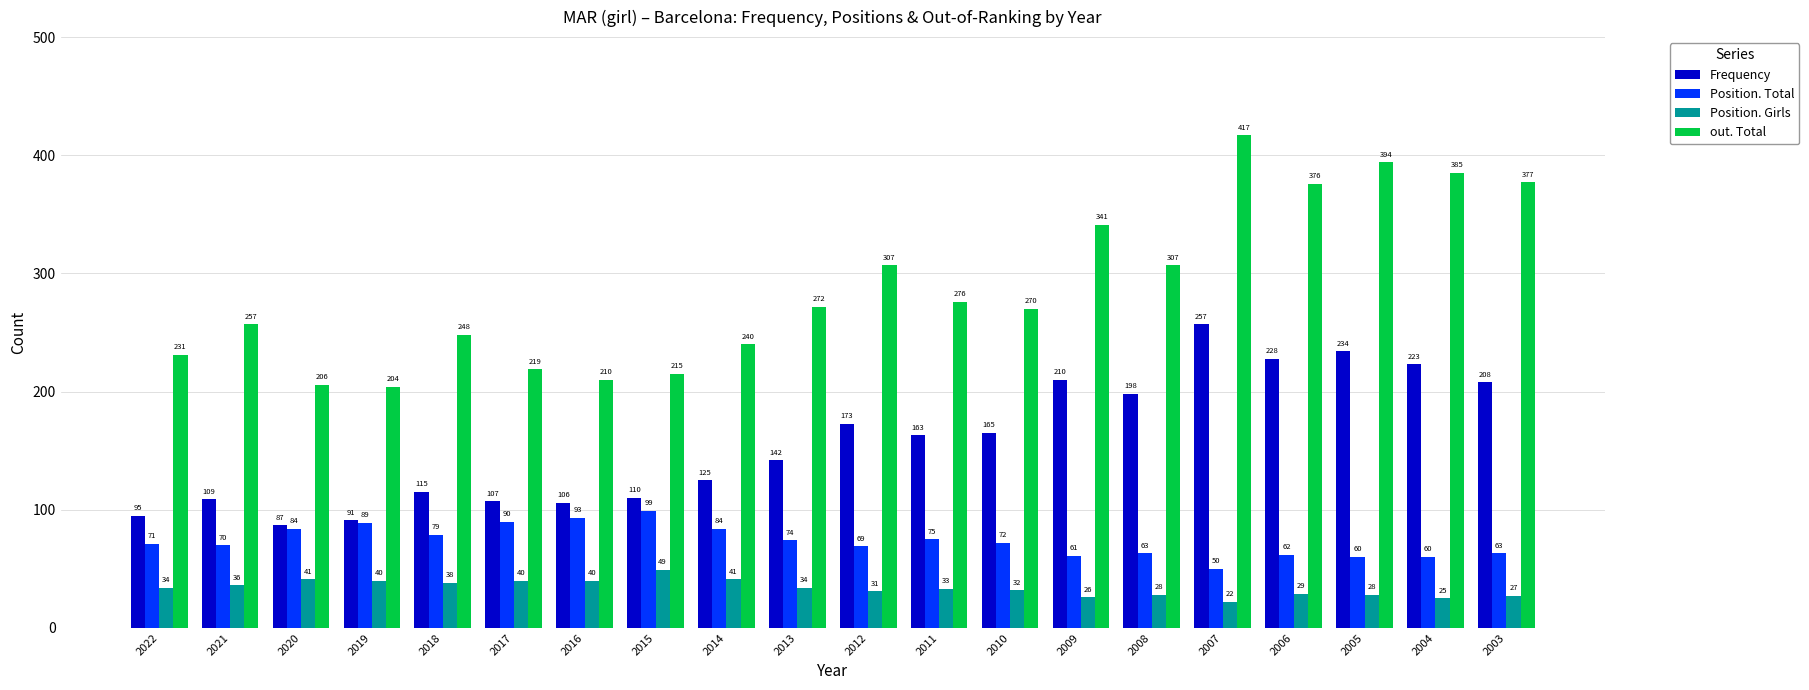

Where is Frequency nearest to the value 172?

2012